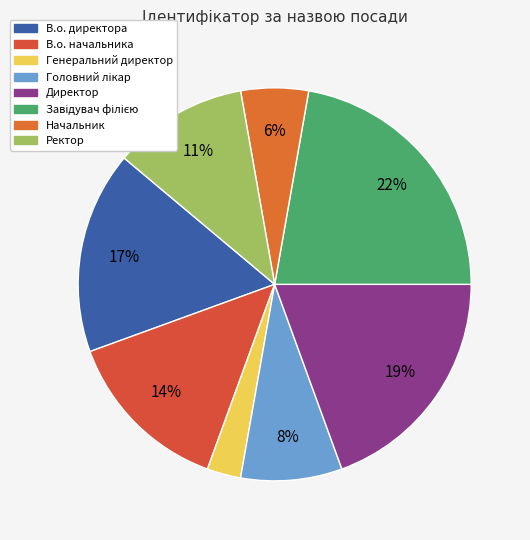

What portion of the pie excludes Завідувач філією?

77.8%